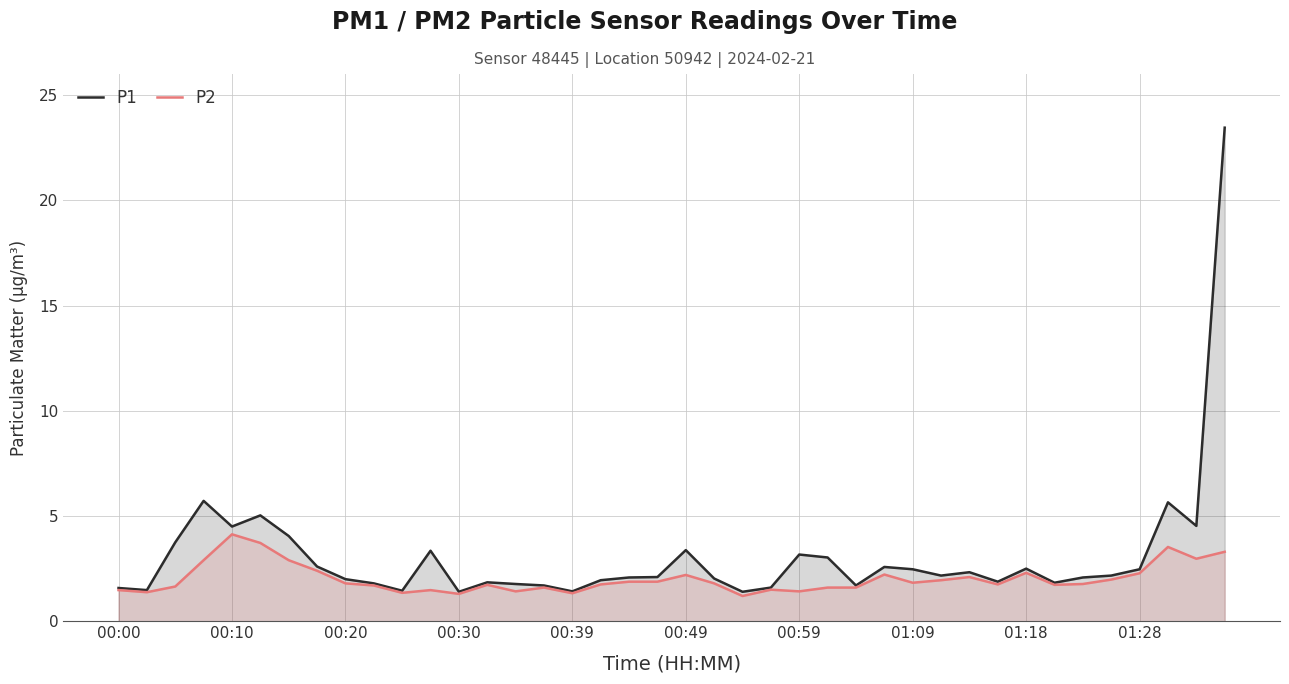

What is the highest value of the P2 series?

4.1